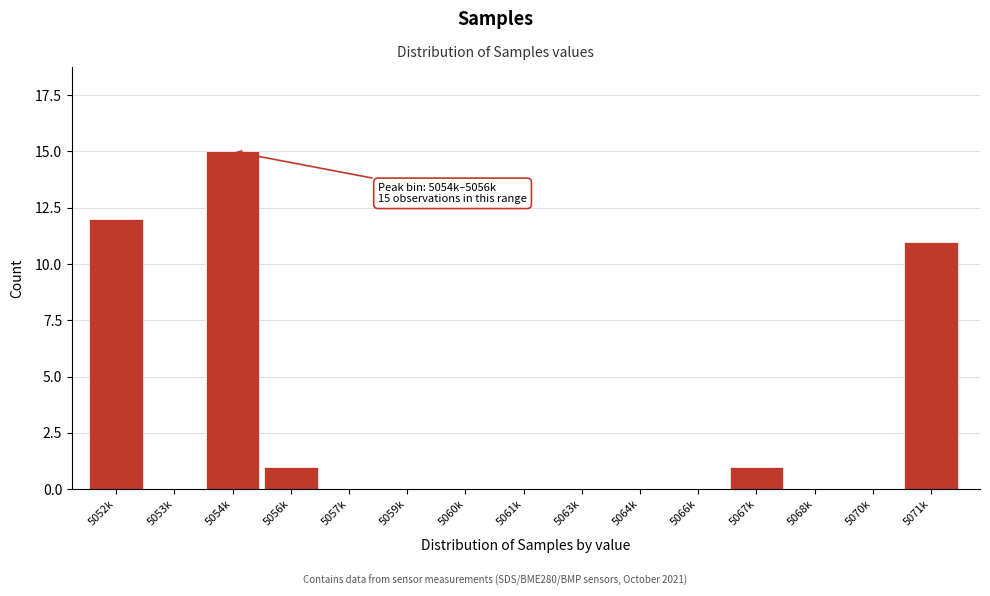

Reading left to right, list all the values displayed in this chart.

5052k=12	5053k=0	5054k=15	5056k=1	5057k=0	5059k=0	5060k=0	5061k=0	5063k=0	5064k=0	5066k=0	5067k=1	5068k=0	5070k=0	5071k=11